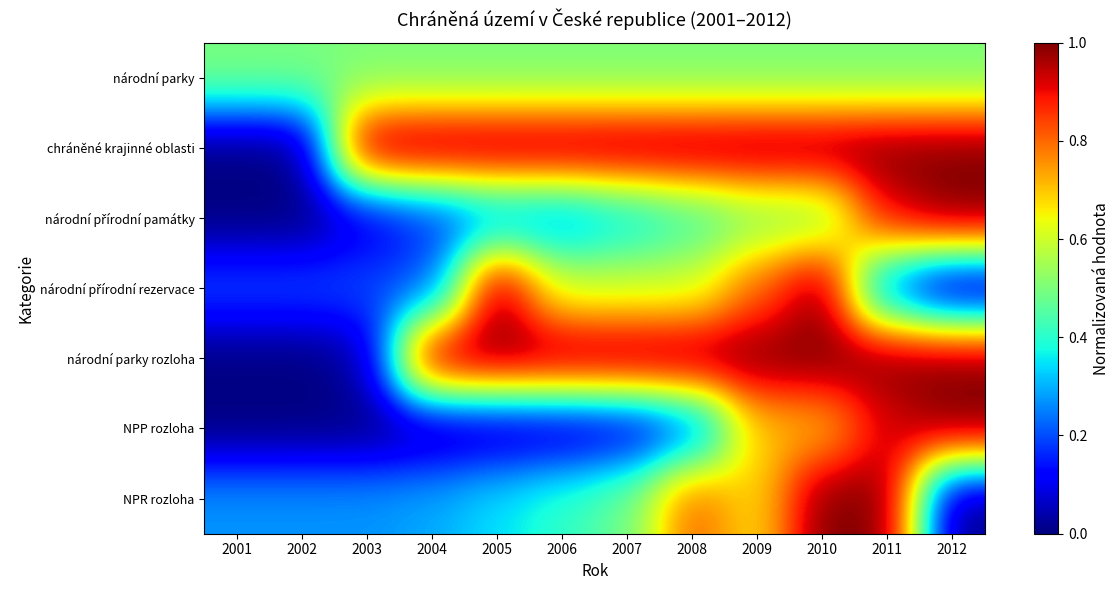

At how many categories does at least one series exceed 0?

12